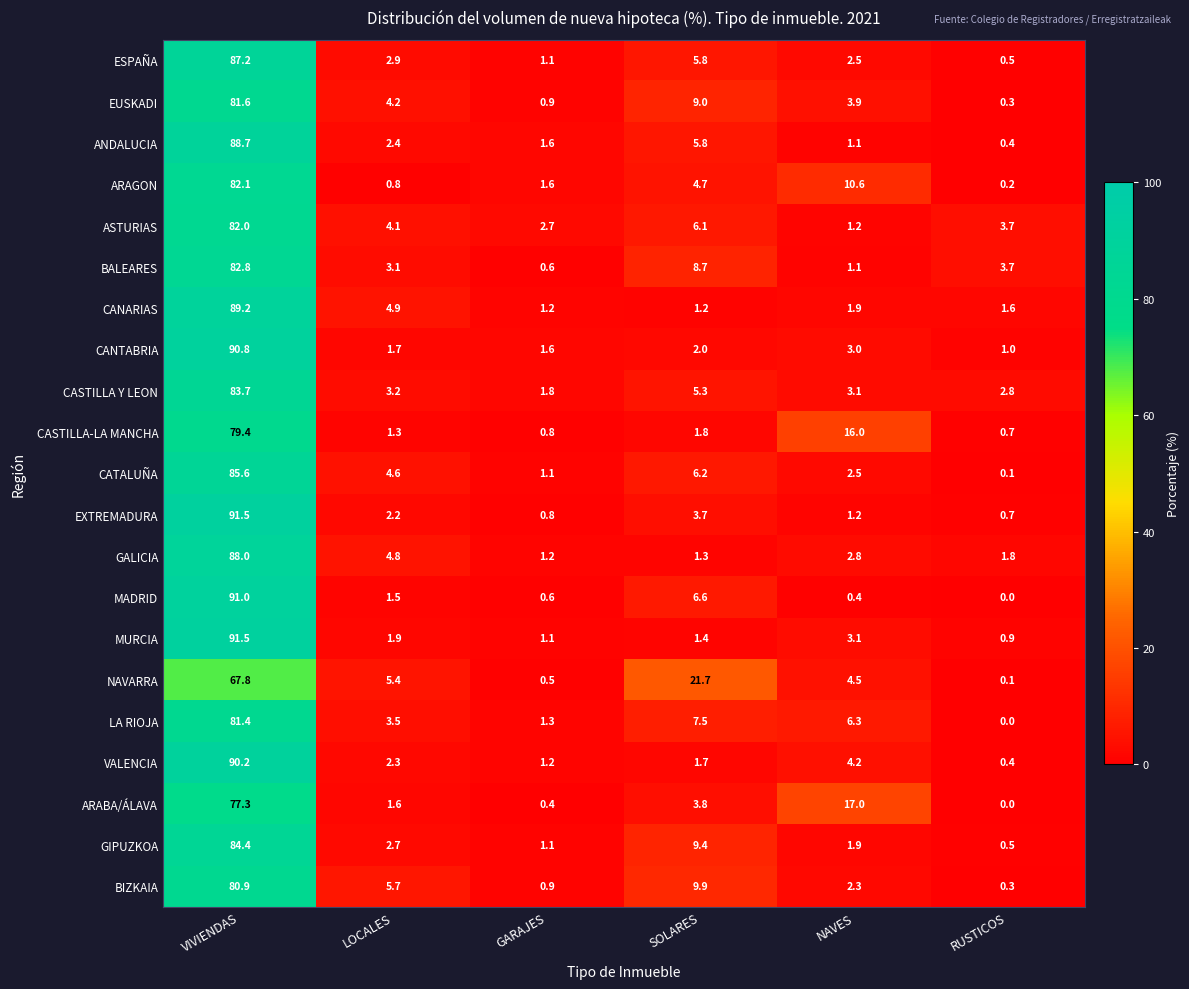

At which label does ARABA/ÁLAVA first exceed 3?

VIVIENDAS